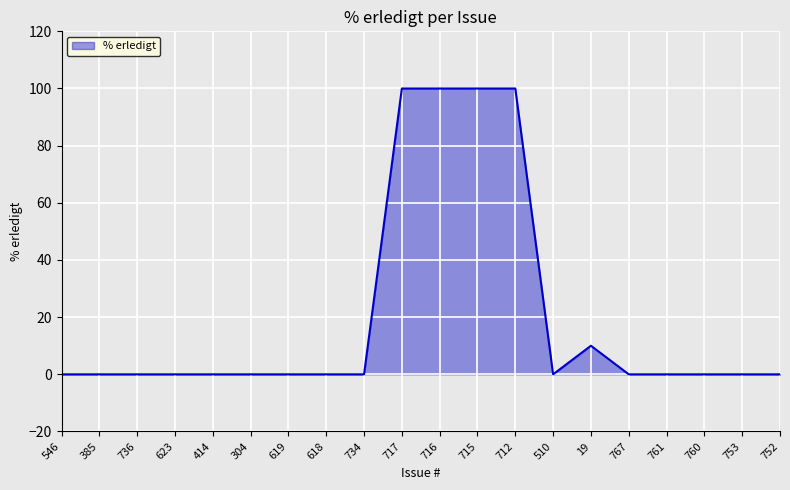

Reading left to right, list all the values displayed in this chart.

0	0	0	0	0	0	0	0	0	100	100	100	100	0	10	0	0	0	0	0